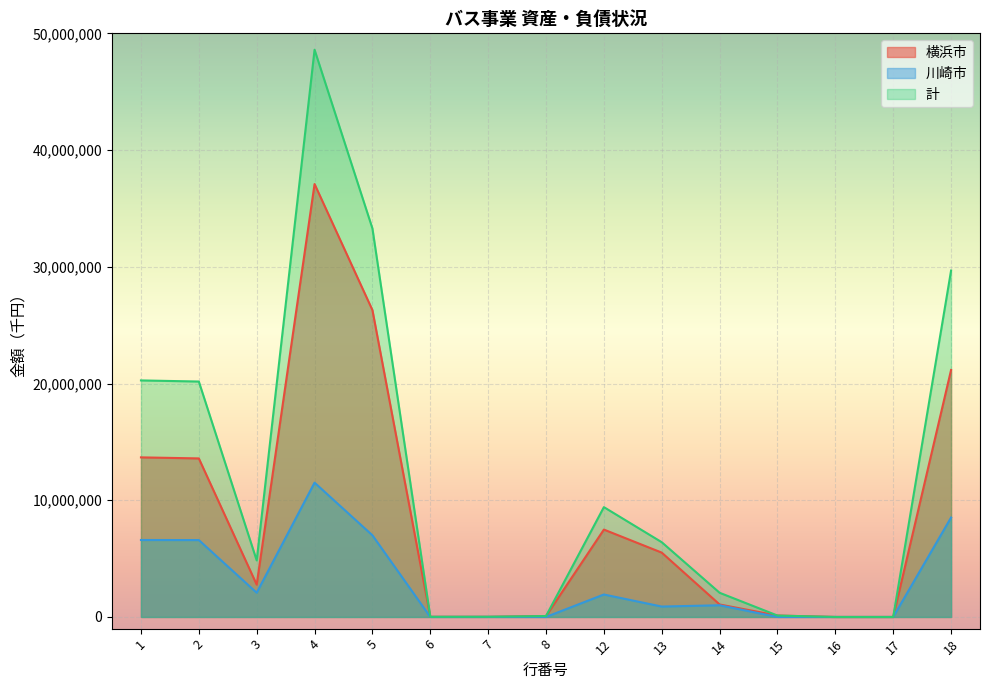

The value of 横浜市 at 17 is 0. True or false?

True